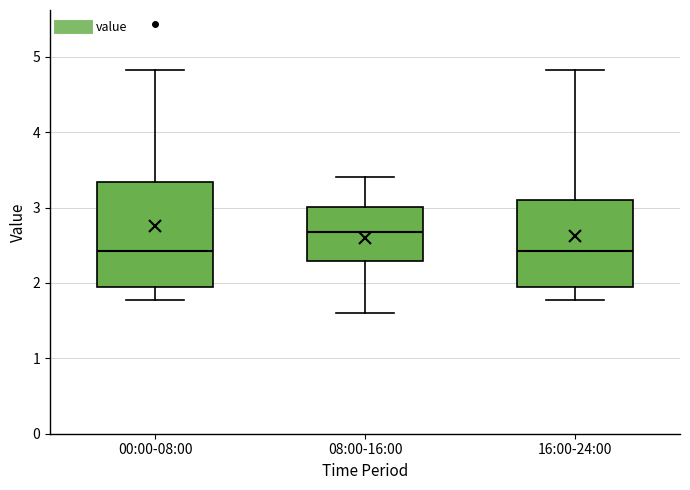

Where does the upper whisker of the box for 16:00-24:00 end on the y-axis? The values are not printed on the chart, so give them approximately, as read against the axis.

4.8